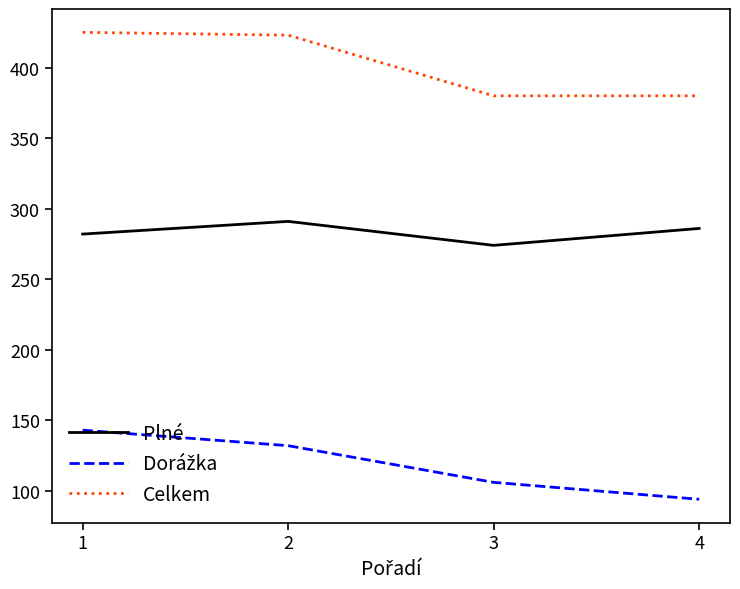

What is the total value across all series at 1?

850